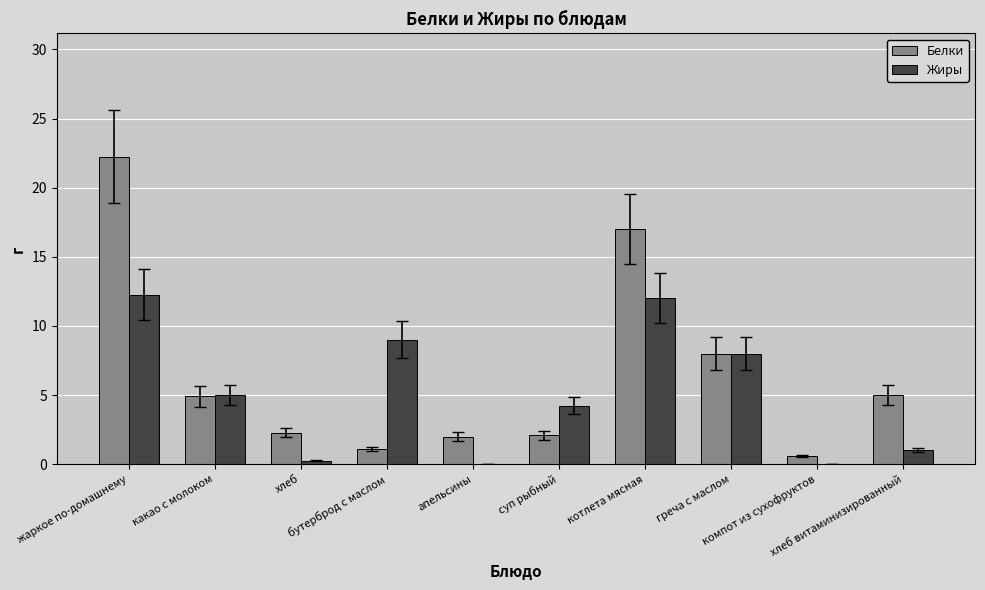

What is the average value of the Жиры series?

5.2